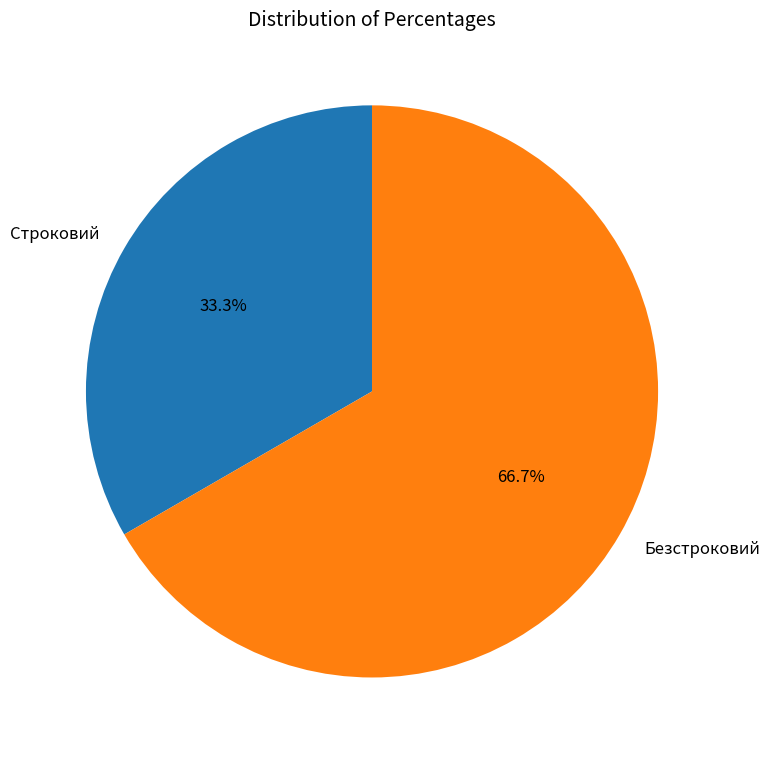

What percentage do Строковий and Безстроковий together represent?

100.0%